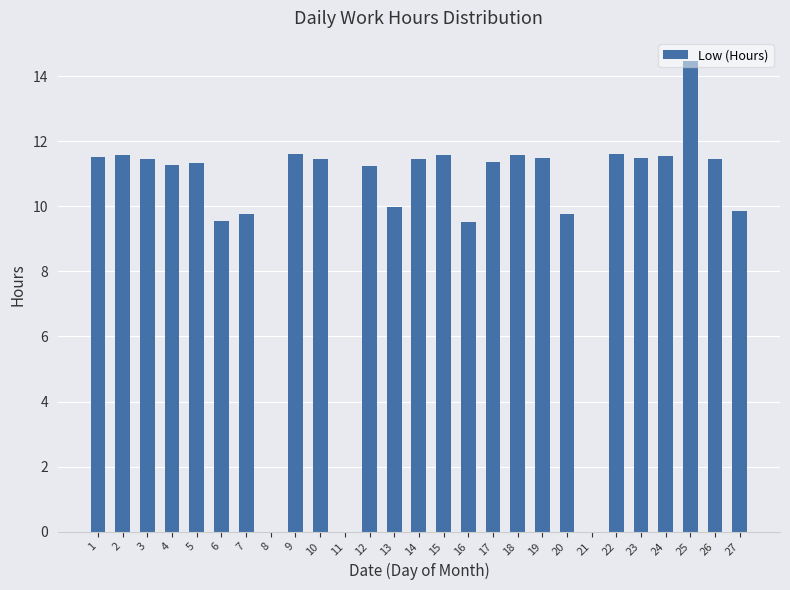

What is the approximate value at 16?

9.5